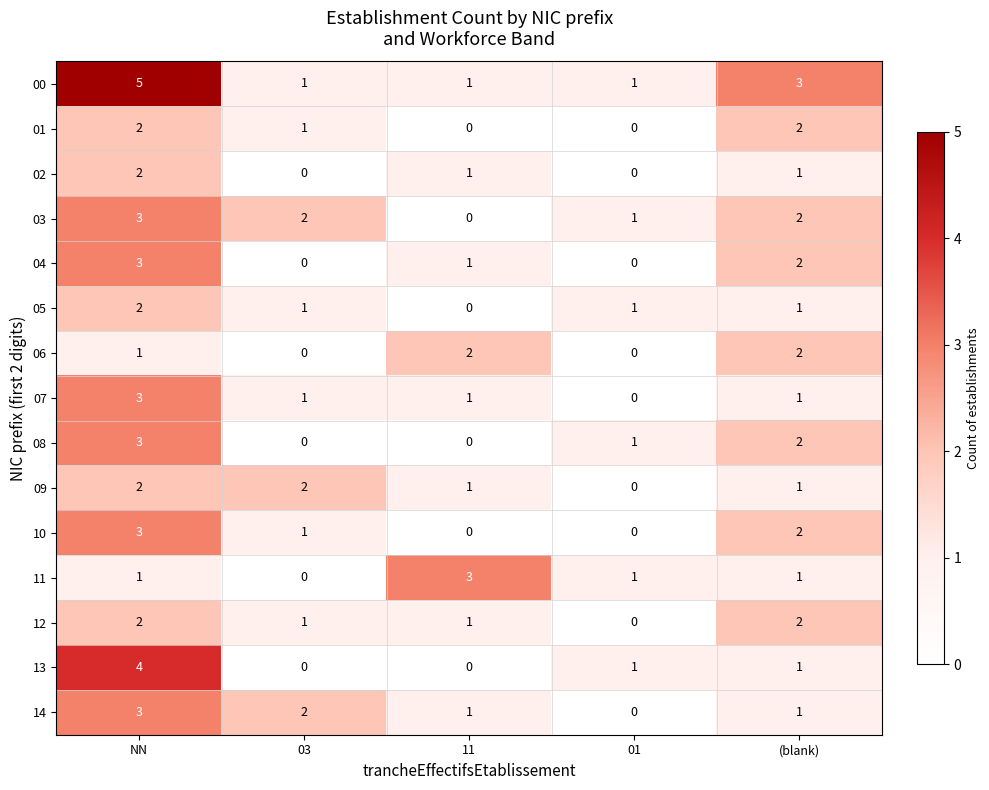

At how many categories does at least one series exceed 0?

5